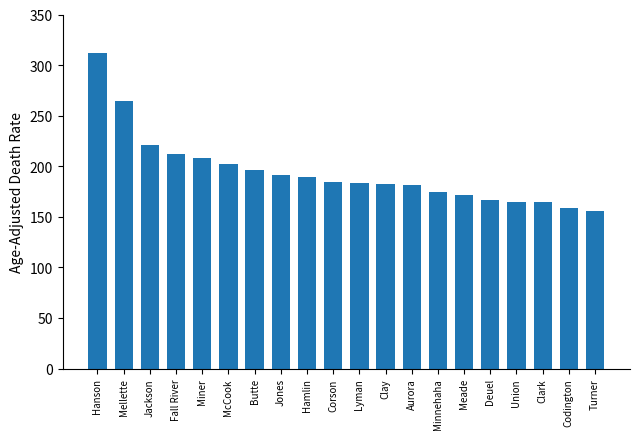

At which label is the value closest to 233?

Jackson